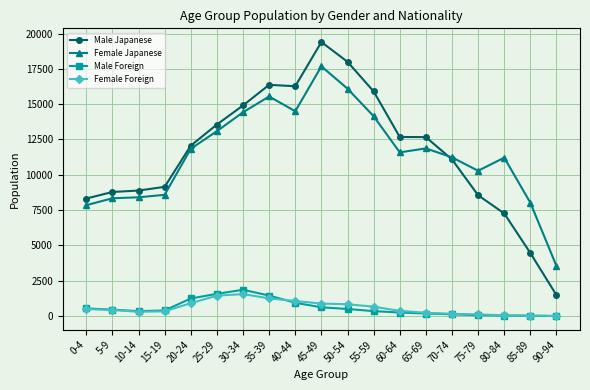

The value of Female Japanese at 75-79 is 10286. True or false?

True